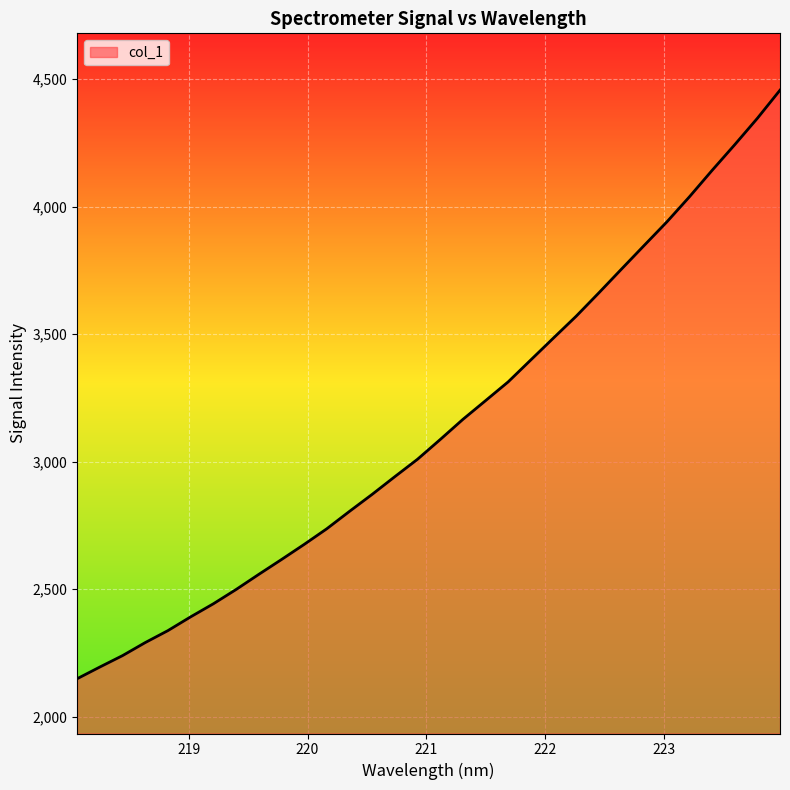

True or false: the data has more than 2 interior local peaks.

False